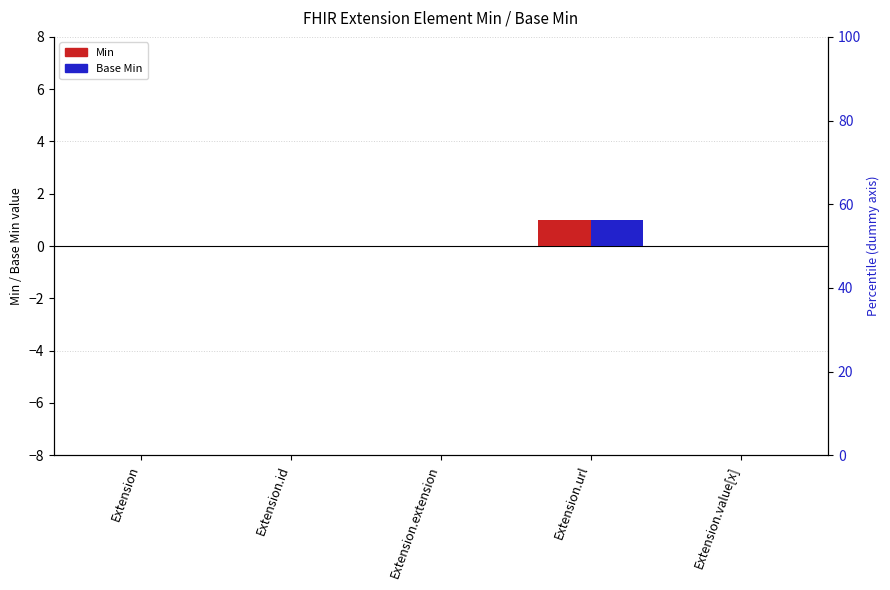

Between Extension.id and Extension.url, which series saw the biggest shift?

Min